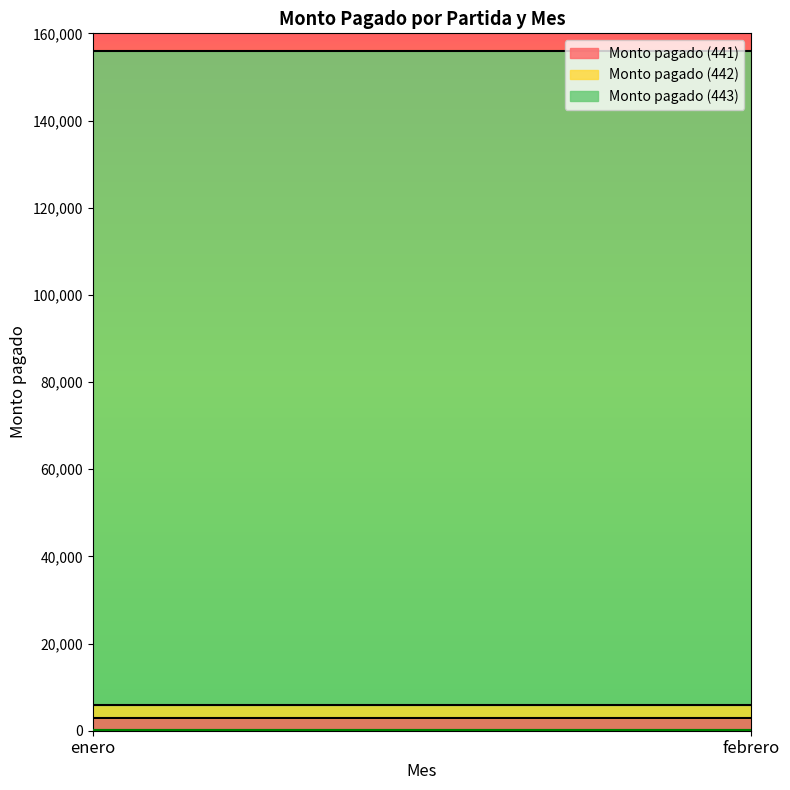

What position from the left is enero?

1